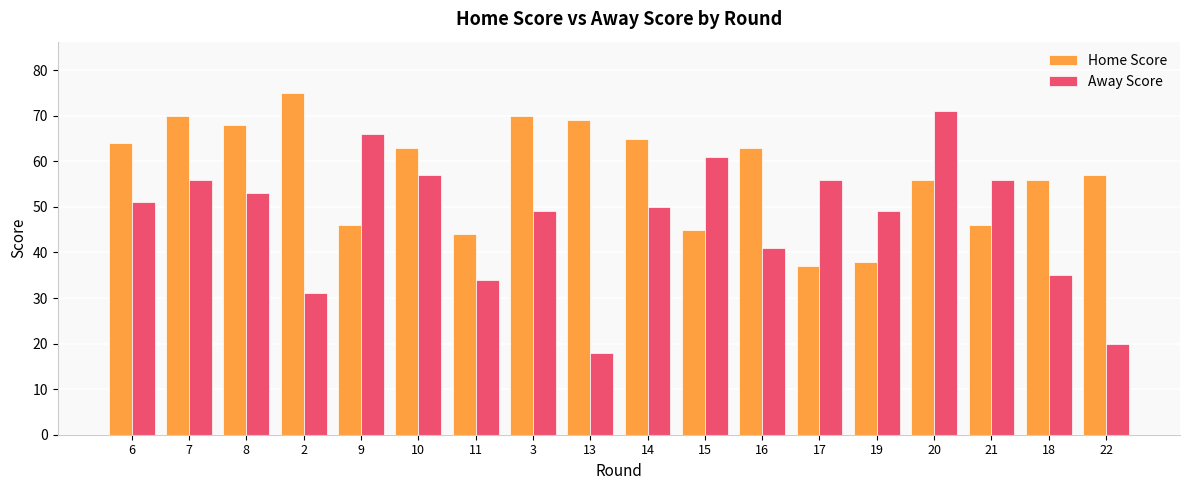

At 22, list the series in order from smallest to largest.

Away Score, Home Score